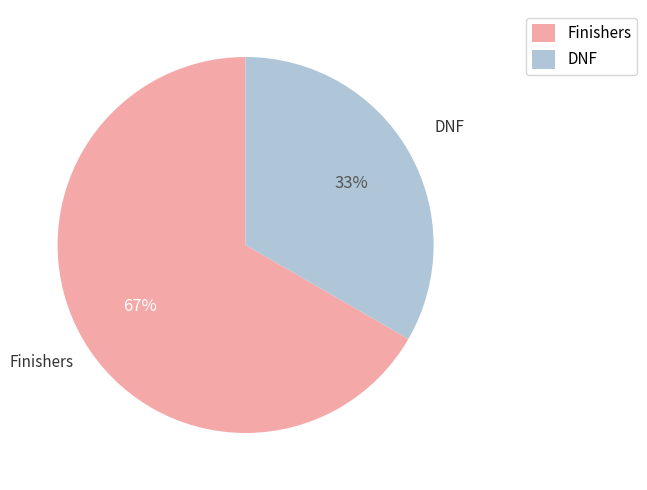

Does any single category account for the majority?

Yes